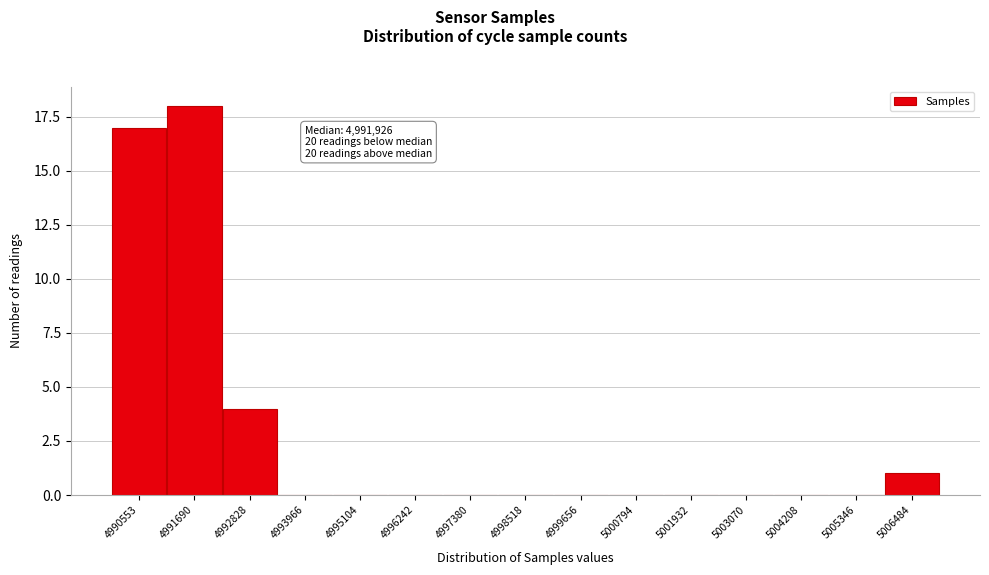

Reading left to right, extract all data points from this chart.

4990553=17	4991690=18	4992828=4	4993966=0	4995104=0	4996242=0	4997380=0	4998518=0	4999656=0	5000794=0	5001932=0	5003070=0	5004208=0	5005346=0	5006484=1